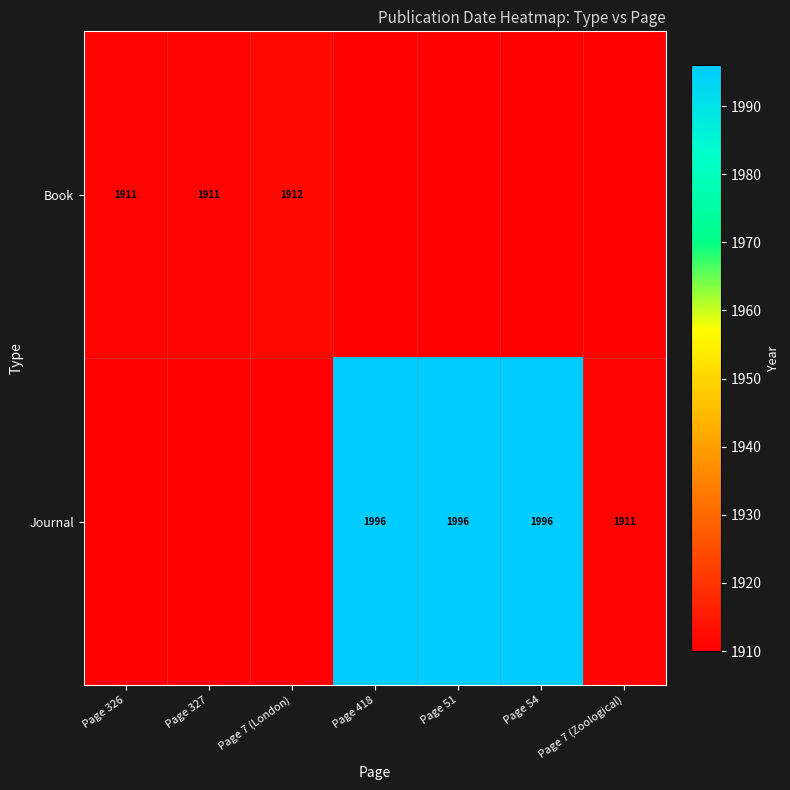

What is the total value across all series at Page 418?

3906